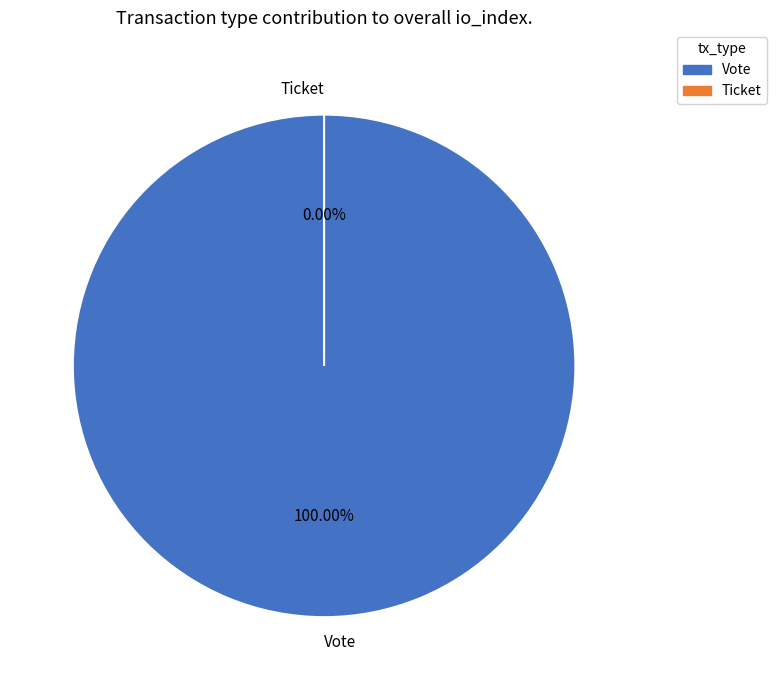

Does Ticket account for over 50% of the chart?

No